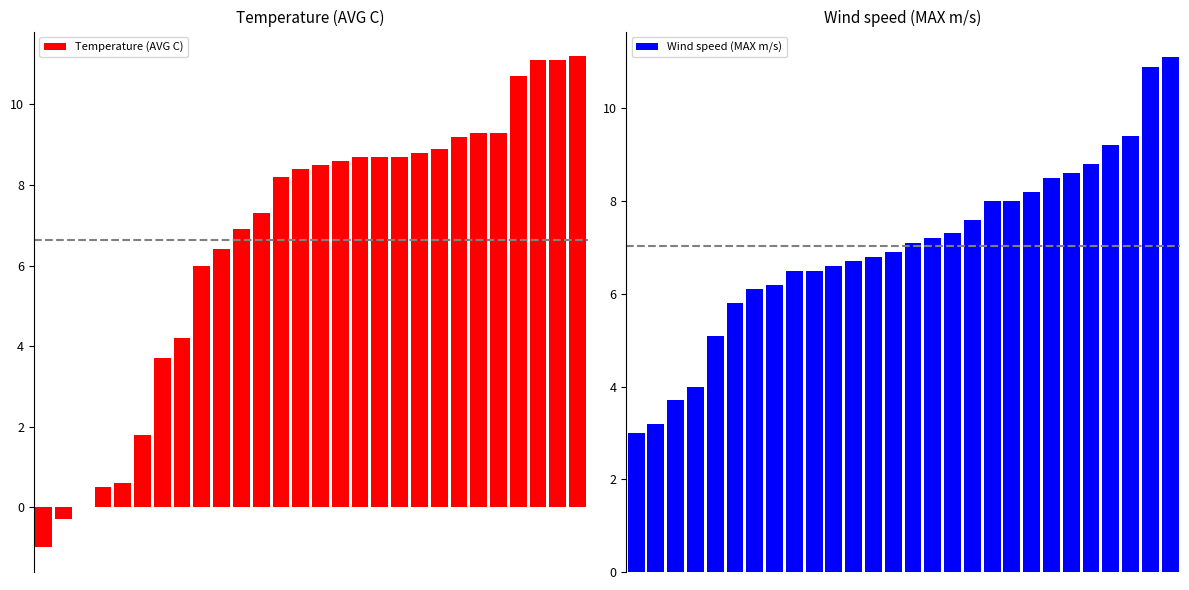

Which series has the widest spread of values?

Temperature (AVG C)